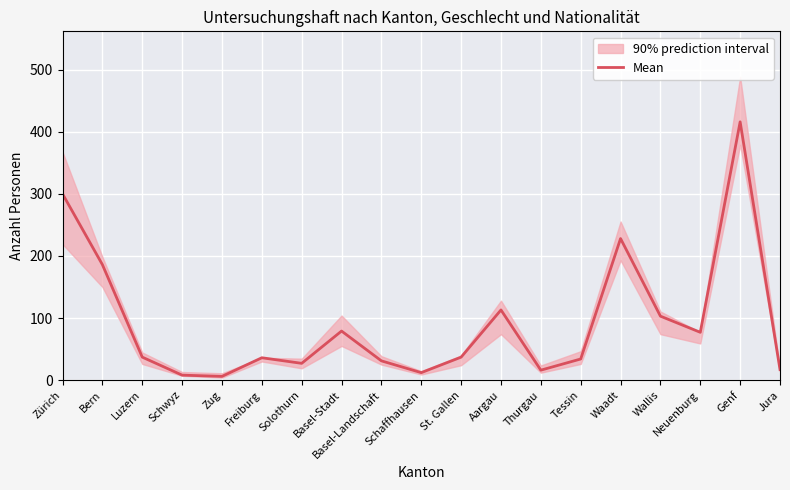

Where is the first local minimum?

Zug